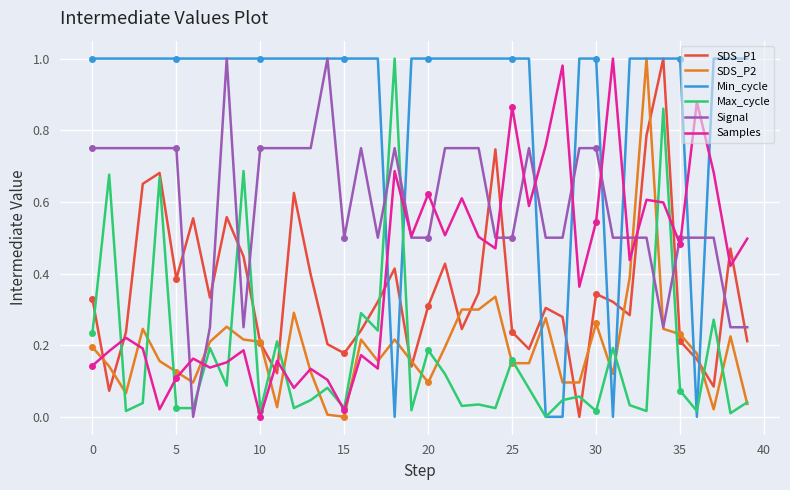

Between 14 and 35, which is larger?

35